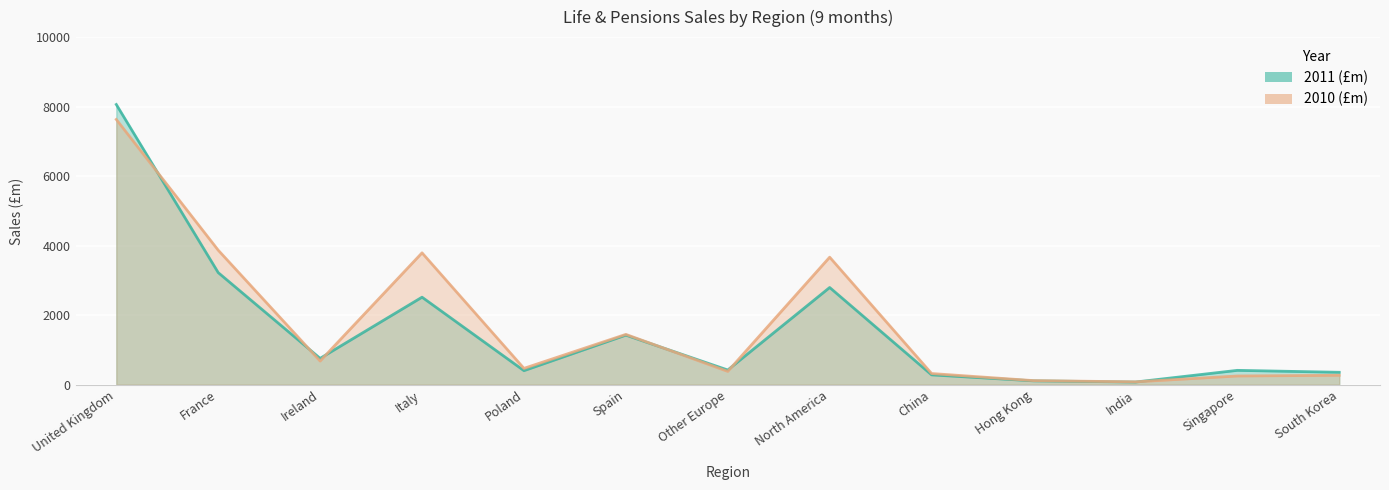

What position from the right is United Kingdom?

13